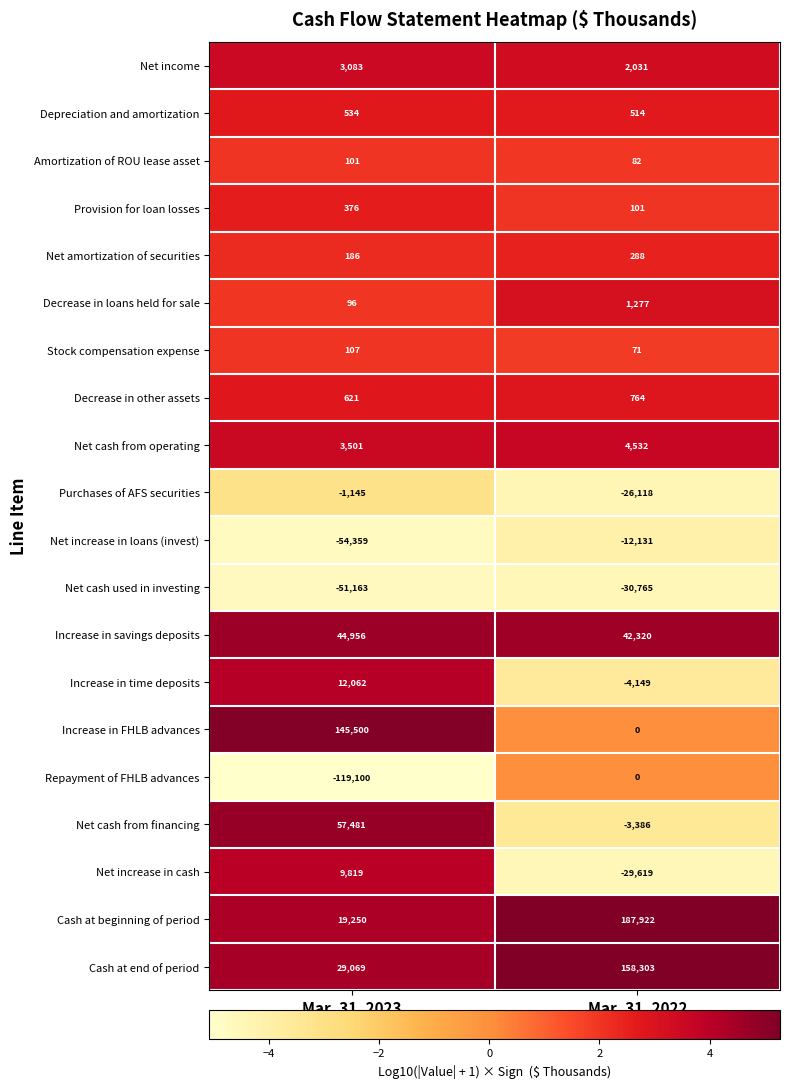

List the labels in order of Net cash from financing value, largest first.

Mar. 31, 2023, Mar. 31, 2022